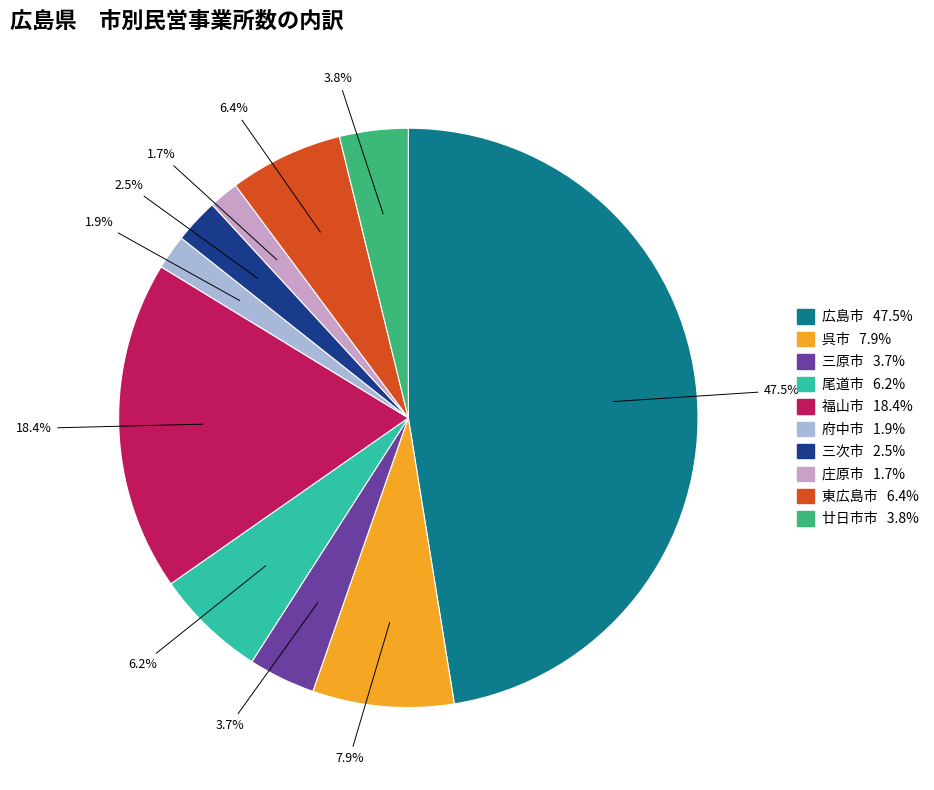

Is there any slice that represents more than half of the pie?

No